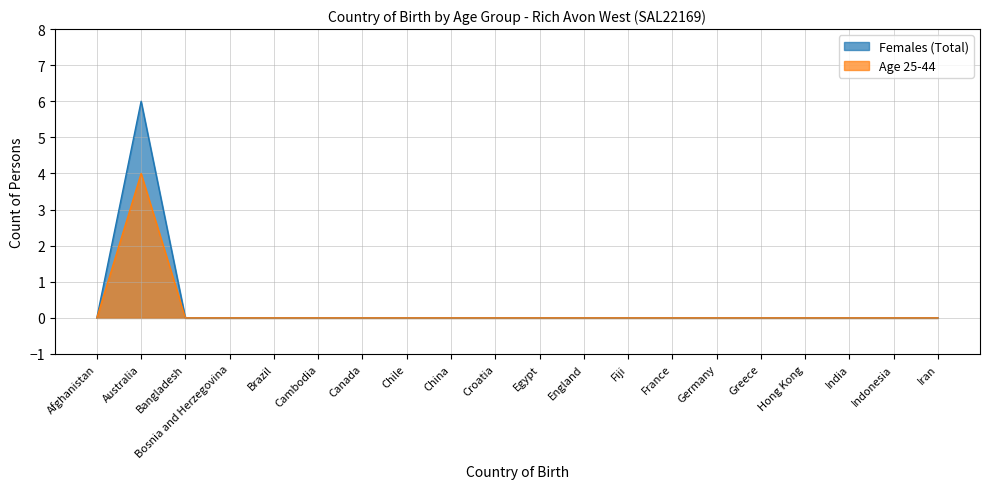

Does the chart have visible grid lines?

Yes